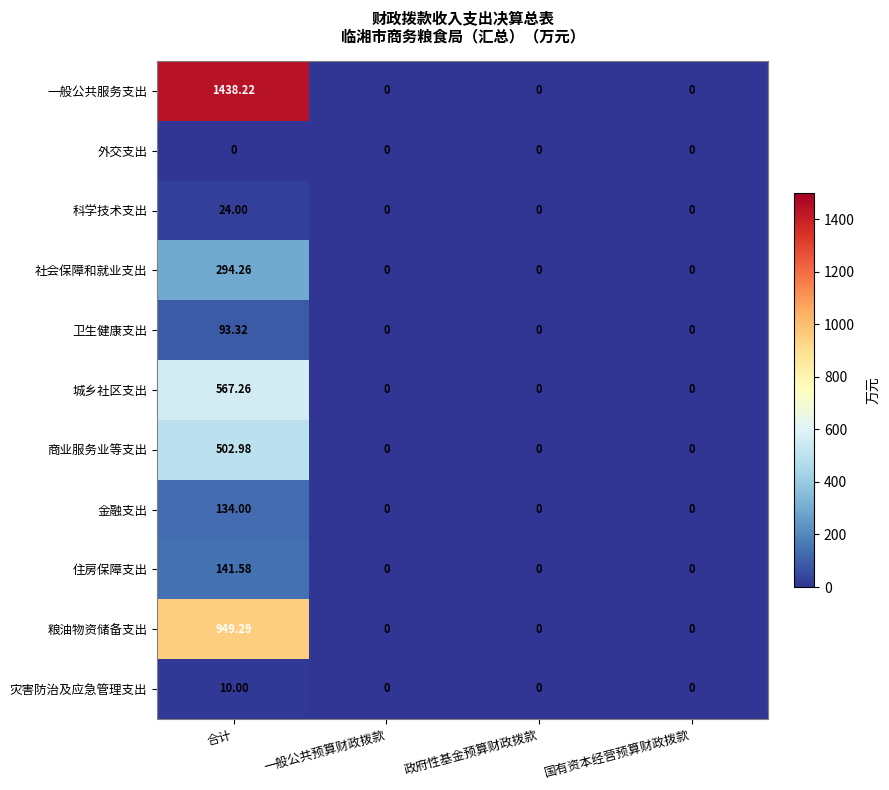

Count the number of data series in this chart.

11